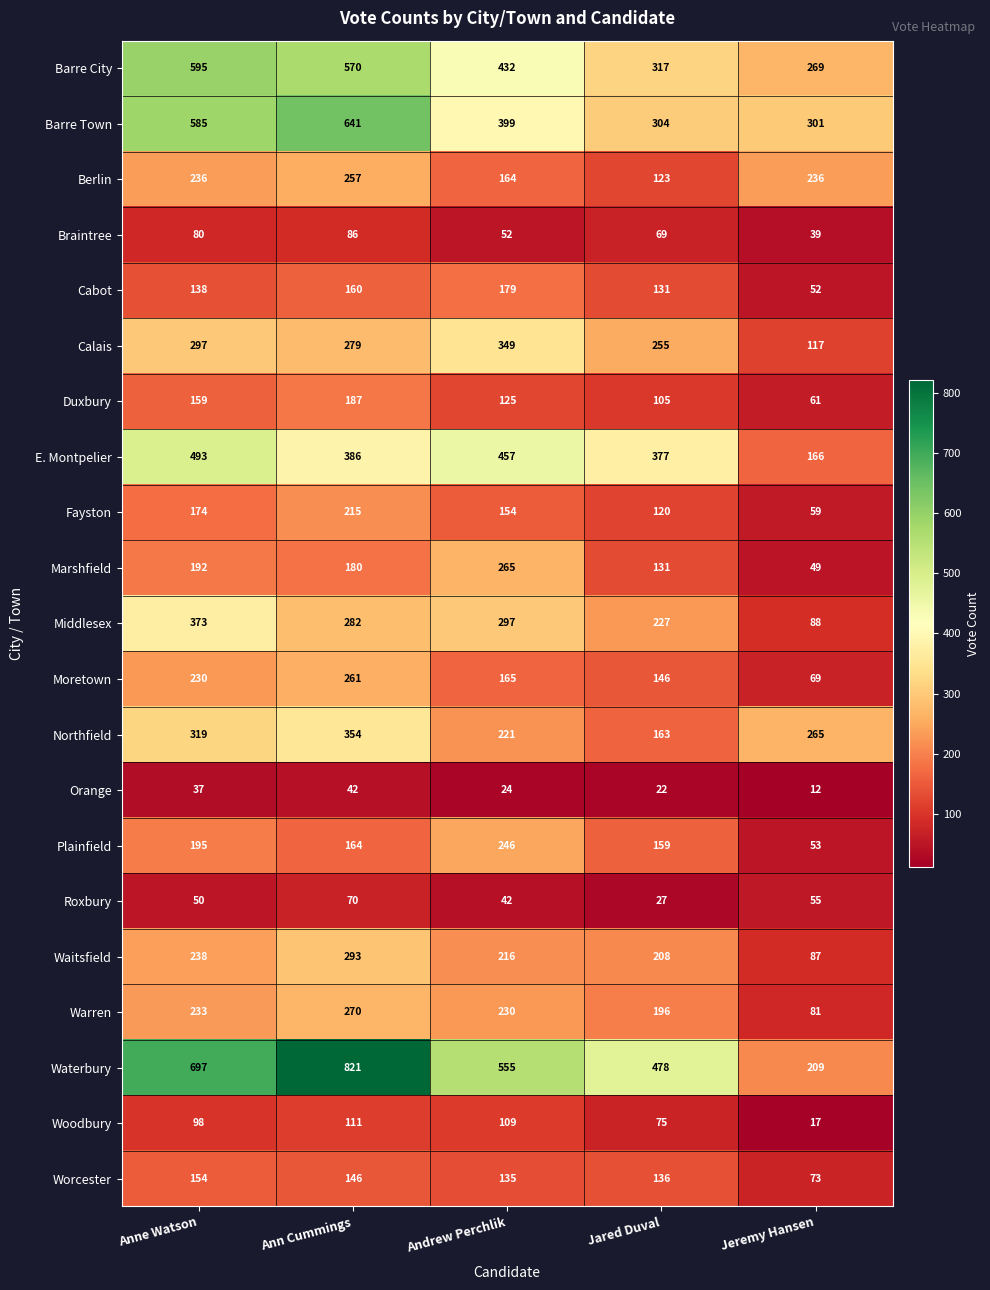

At which category does the chart reach its peak across all series?

Ann Cummings